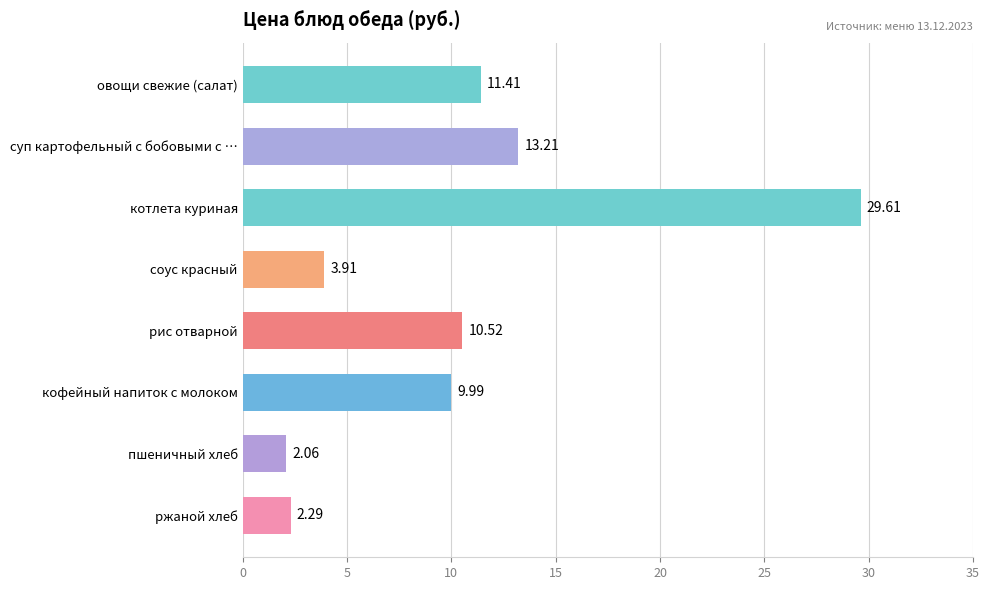

At which label is the value closest to 15?

суп картофельный с бобовыми с …